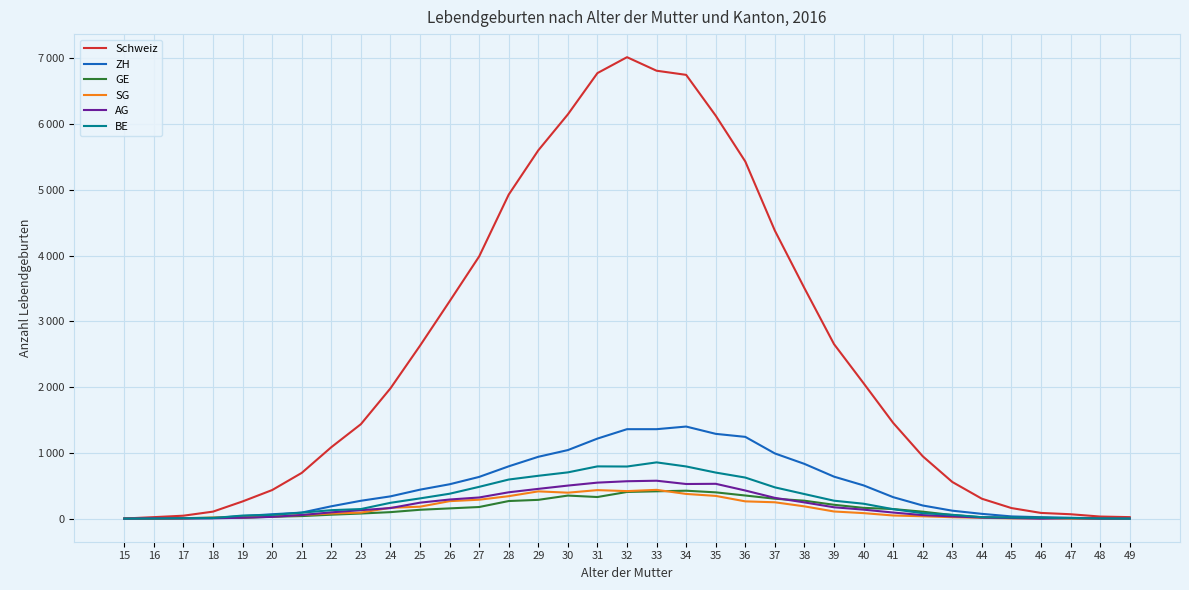

What are all the series names shown in the legend?

Schweiz, ZH, GE, SG, AG, BE